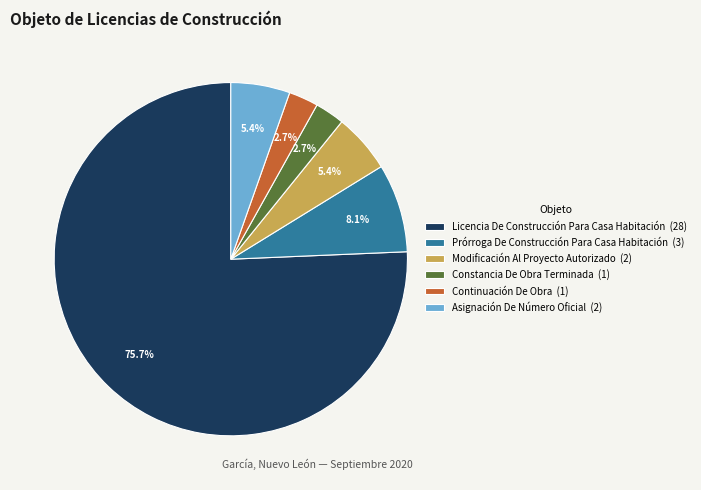

To the nearest percent, what is the difference between the largest and smallest slice percentages?

73%